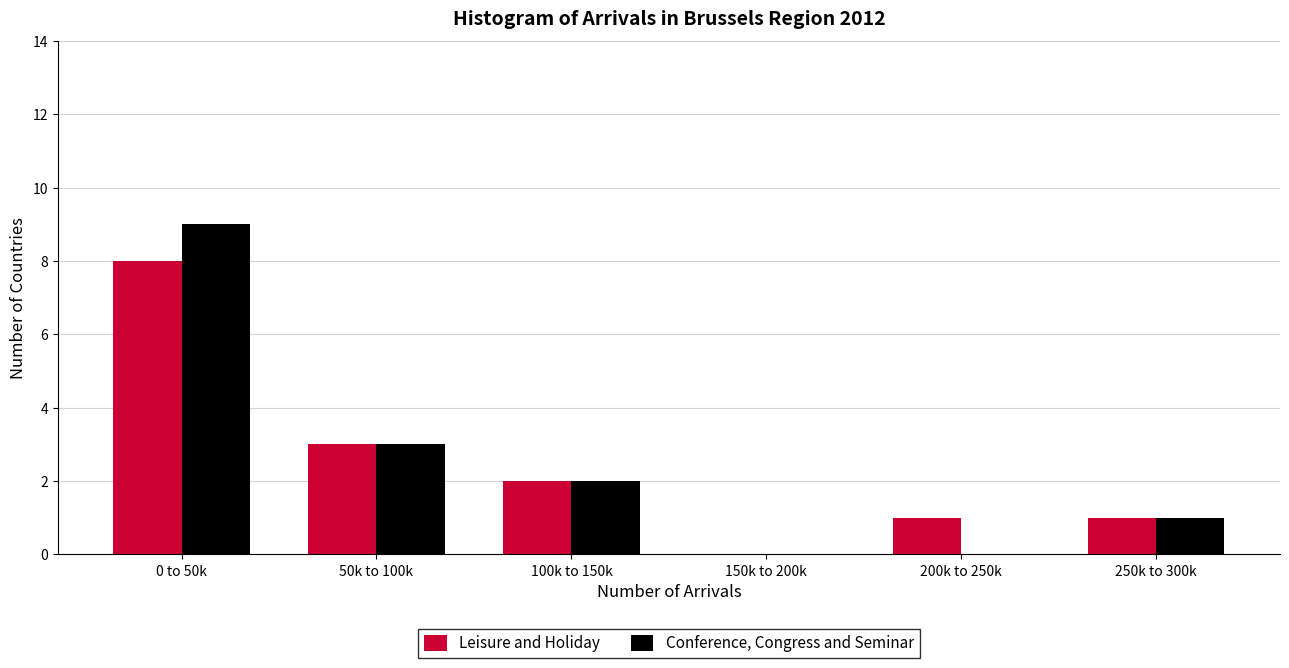

Reading left to right, list all the values displayed in this chart.

Leisure and Holiday: 0 to 50k=8	50k to 100k=3	100k to 150k=2	150k to 200k=0	200k to 250k=1	250k to 300k=1
Conference, Congress and Seminar: 0 to 50k=9	50k to 100k=3	100k to 150k=2	150k to 200k=0	200k to 250k=0	250k to 300k=1